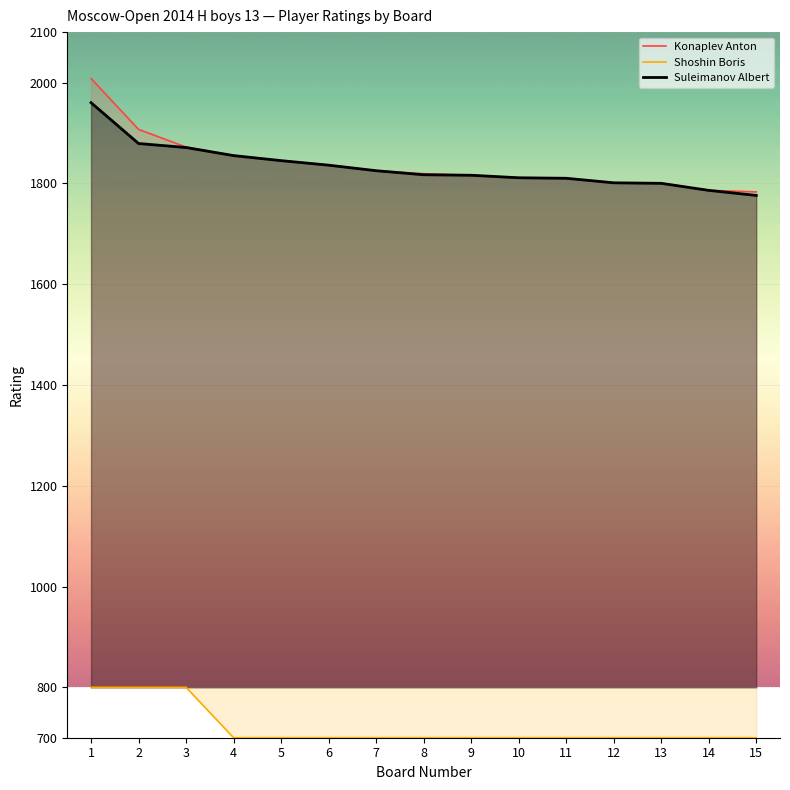

Between 2 and 15, which series saw the biggest shift?

Konaplev Anton